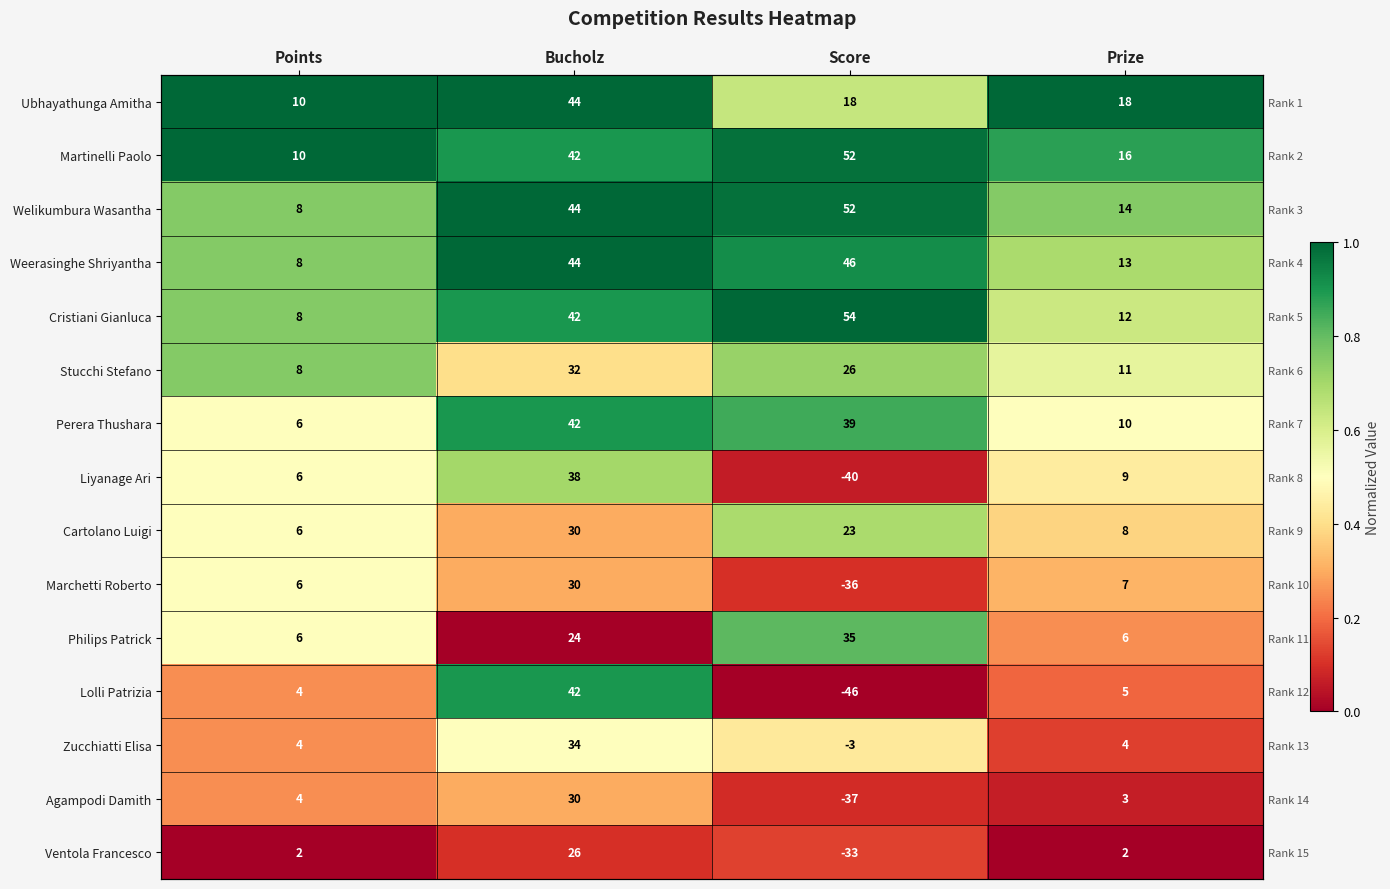

True or false: Liyanage Ari has a value of 0.2 at Bucholz.

False